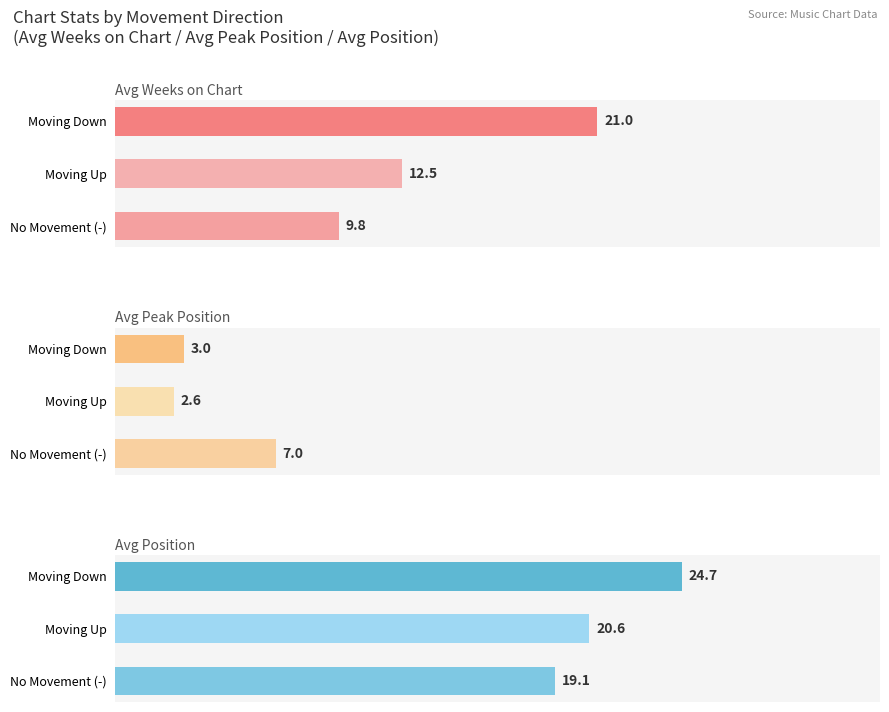

How many categories are shown in the chart?

3